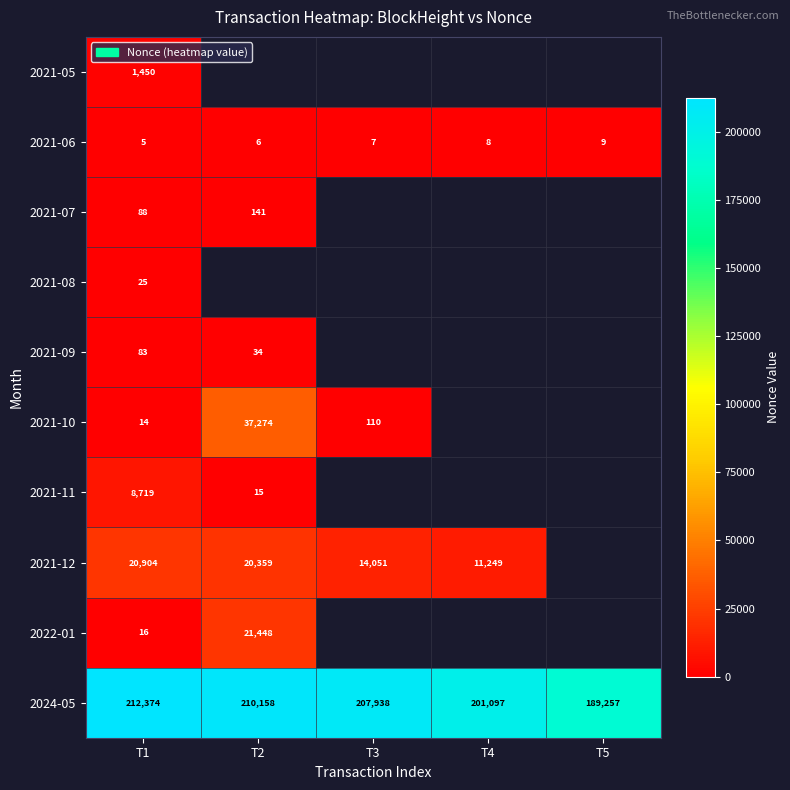

Where is 2024-05 nearest to the value 200815?

T4